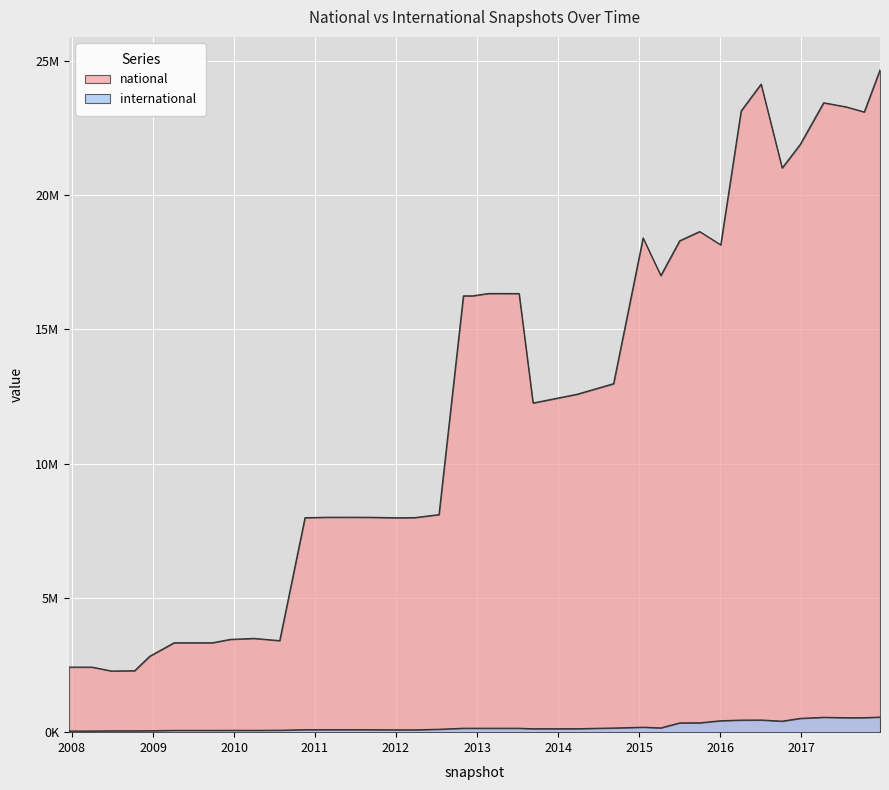

How many values in the international series exceed 129460?

19